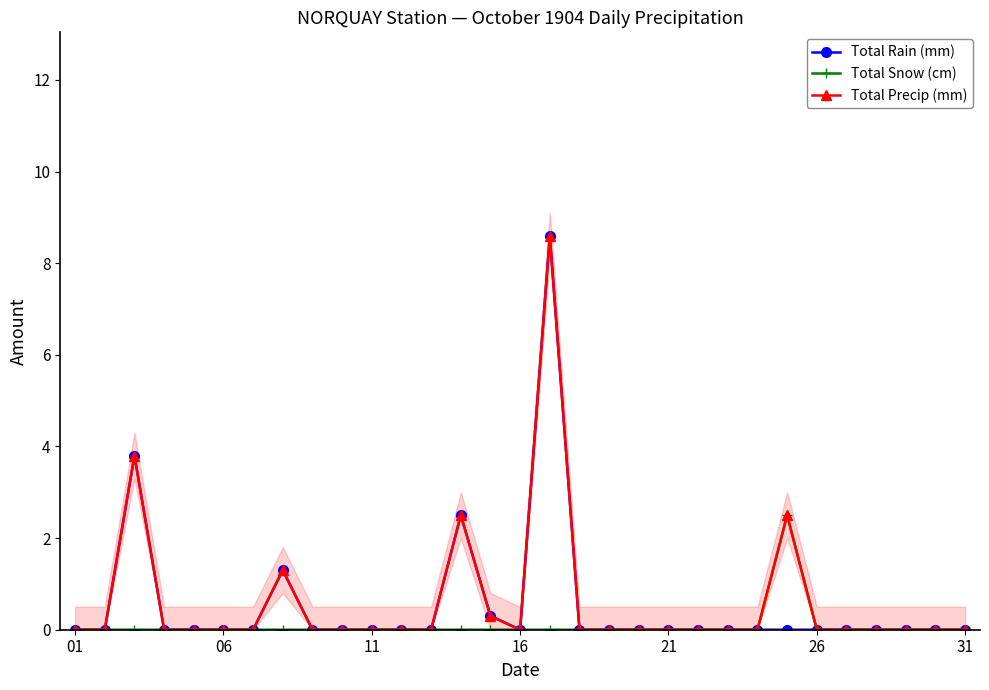

Which series has the largest total across all categories?

Total Precip (mm)